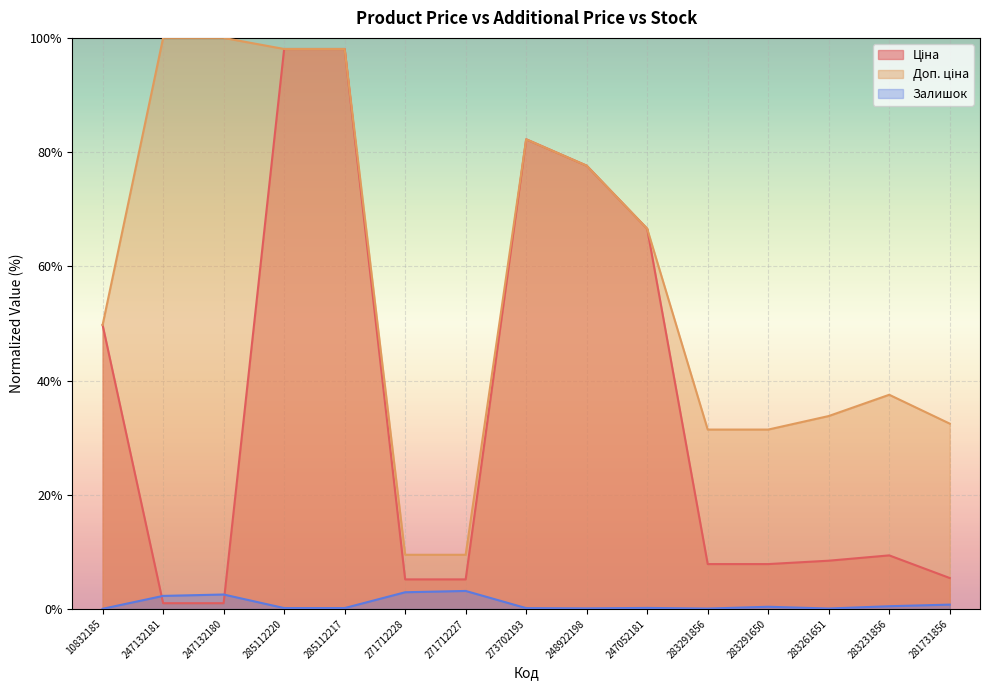

True or false: Залишок has a value of 0.1 at 285112217.

False